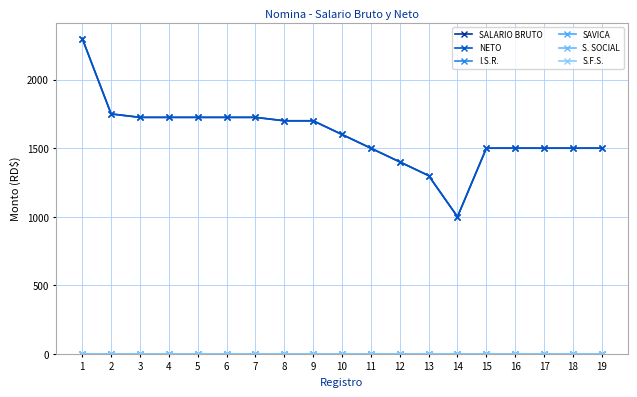

Which category has the highest value in the S. SOCIAL series?

1